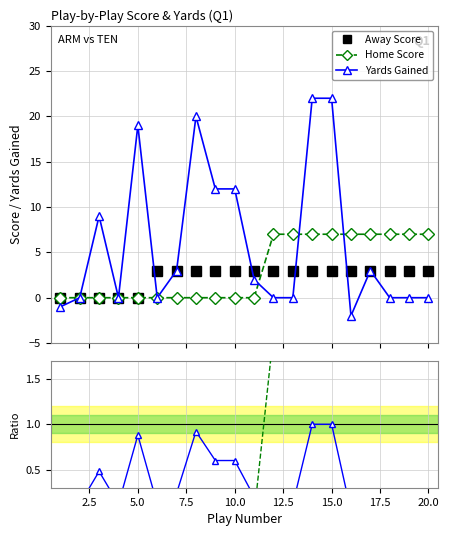

Reading left to right, list all the values displayed in this chart.

Away Score: 0.0	0.0	0.0	0.0	0.0	3.0	3.0	3.0	3.0	3.0	3.0	3.0	3.0	3.0	3.0	3.0	3.0	3.0	3.0	3.0
Home Score: 0.0	0.0	0.0	0.0	0.0	0.0	0.0	0.0	0.0	0.0	0.0	7.0	7.0	7.0	7.0	7.0	7.0	7.0	7.0	7.0
Yards Gained: -1.0	0.0	9.0	0.0	19.0	0.0	3.0	20.0	12.0	12.0	2.0	0.0	0.0	22.0	22.0	-2.0	3.0	0.0	0.0	0.0
Home/Away ratio: 0.0	0.0	0.0	0.0	0.0	0.0	0.0	0.0	0.0	0.0	0.0	2.0	2.0	2.0	2.0	2.0	2.0	2.0	2.0	2.0
Yards norm.: 0.1	0.1	0.5	0.1	0.9	0.1	0.2	0.9	0.6	0.6	0.2	0.1	0.1	1.0	1.0	0.0	0.2	0.1	0.1	0.1